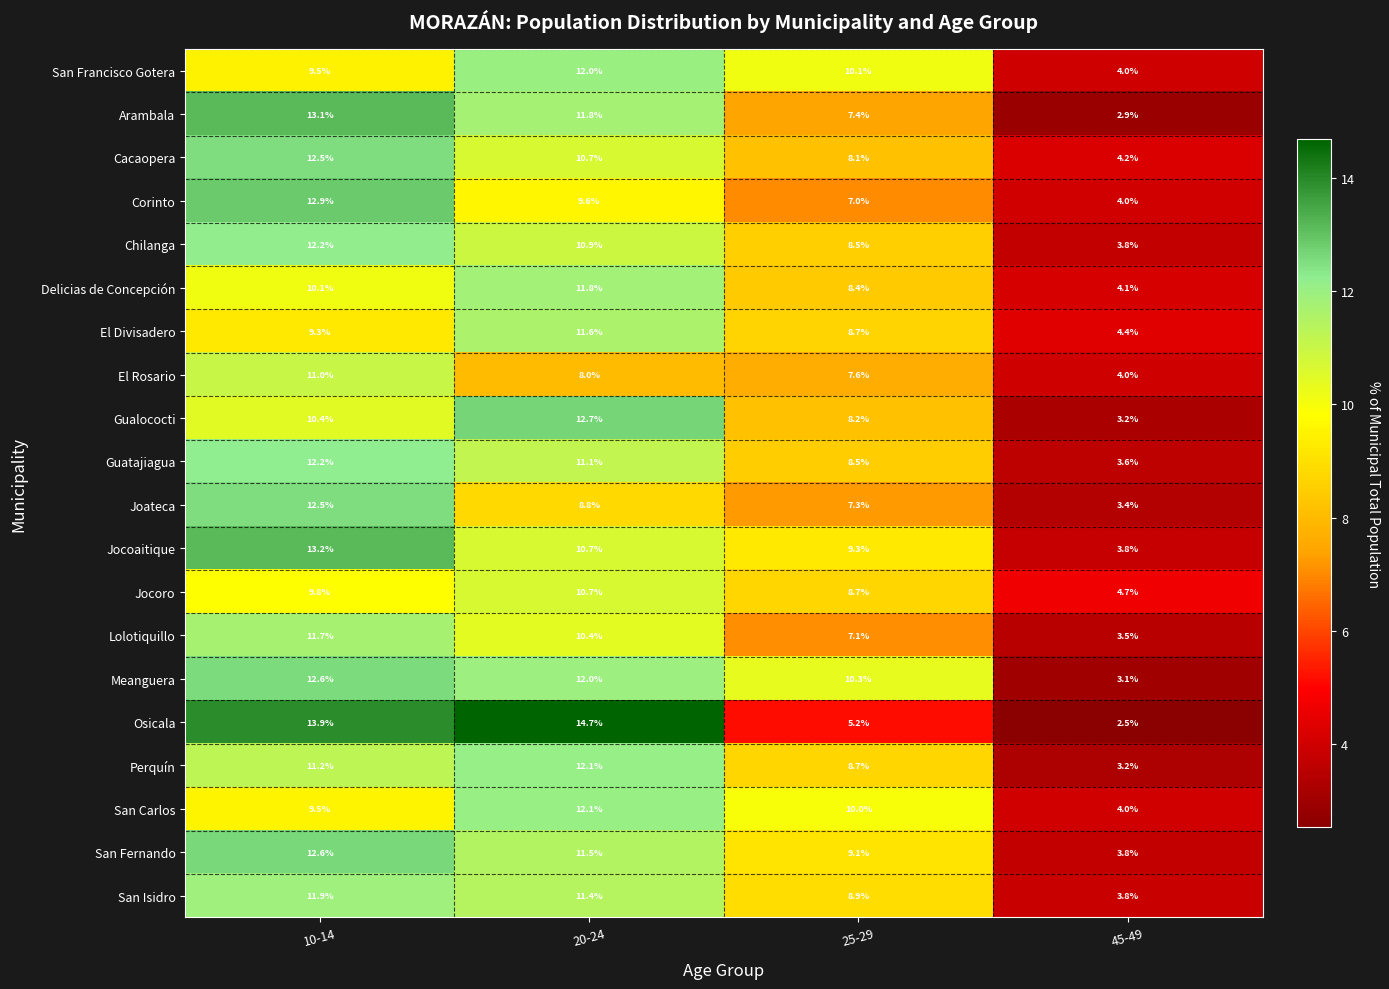

Which series has the largest total across all categories?

Meanguera